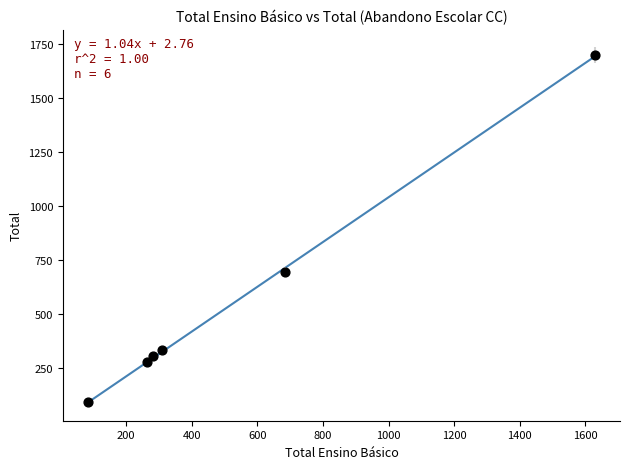

What Y value in the scatter plot is closest to 893?

694